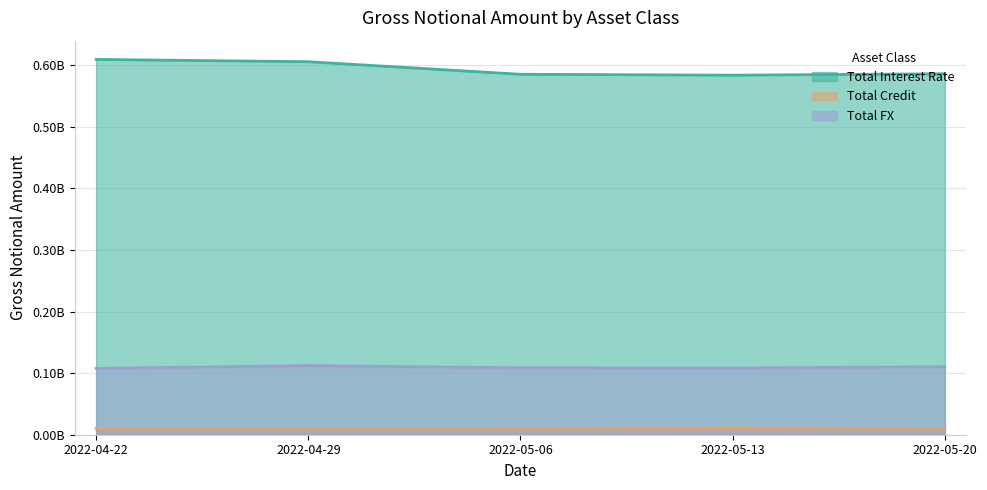

True or false: Total FX and Total Credit intersect in this chart.

False